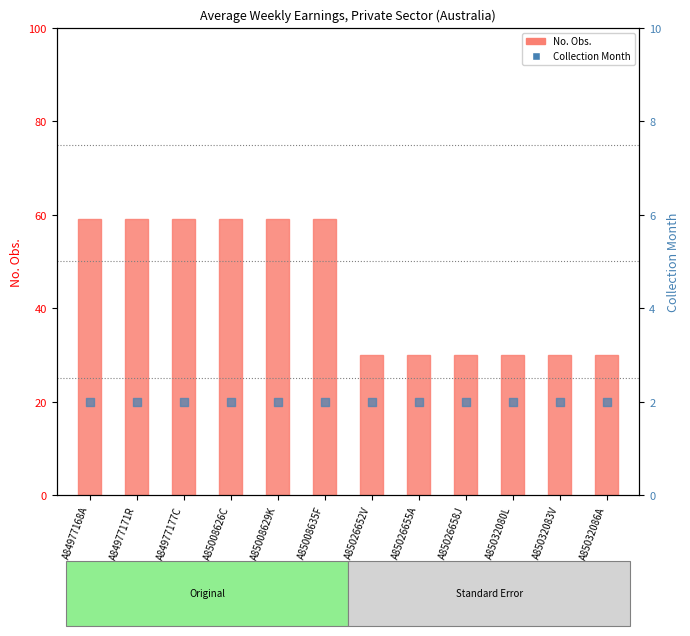

What is the total value across all series at A85008626C?

61